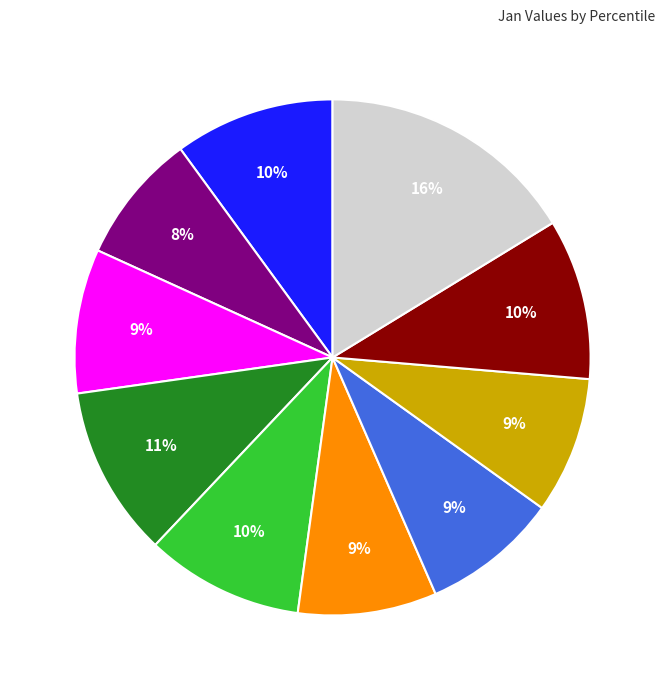

Is there any slice that represents more than half of the pie?

No